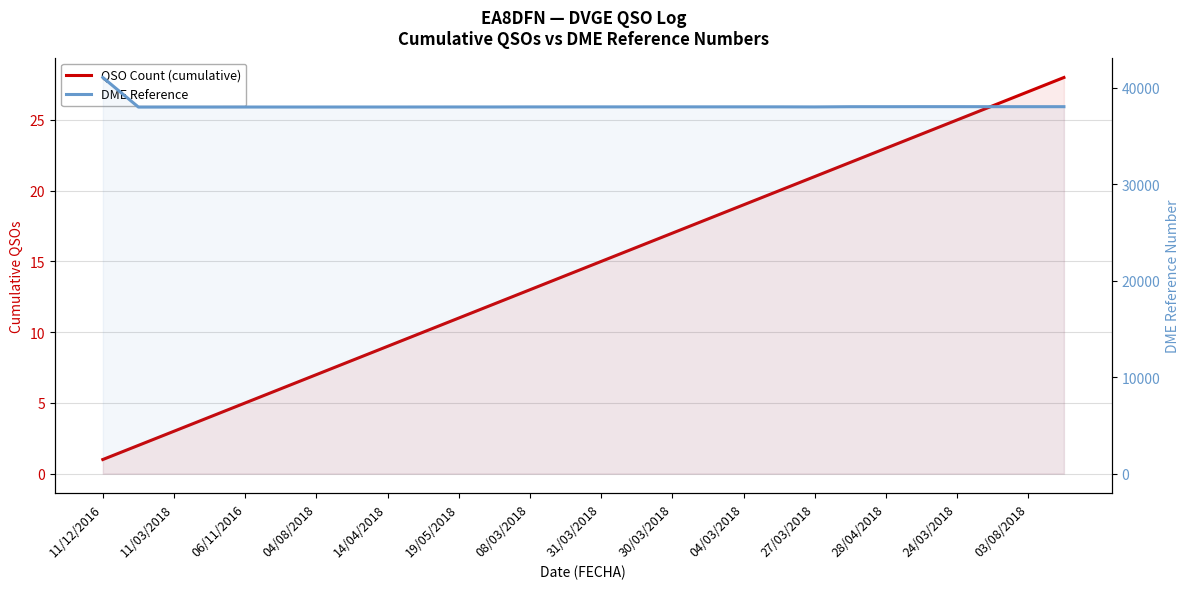

Reading right to left, what are all the values shown in this chart?

QSO Count (cumulative): 28	27	26	25	24	23	22	21	20	19	18	17	16	15	14	13	12	11	10	9	8	7	6	5	4	3	2	1
DME Reference: 38048	38048	38048	38050	38050	38046	38046	38023	38030	38030	38029	38029	38027	38027	38024	38024	38018	38018	38016	38014	38014	38013	38013	38013	38009	38009	38007	41074